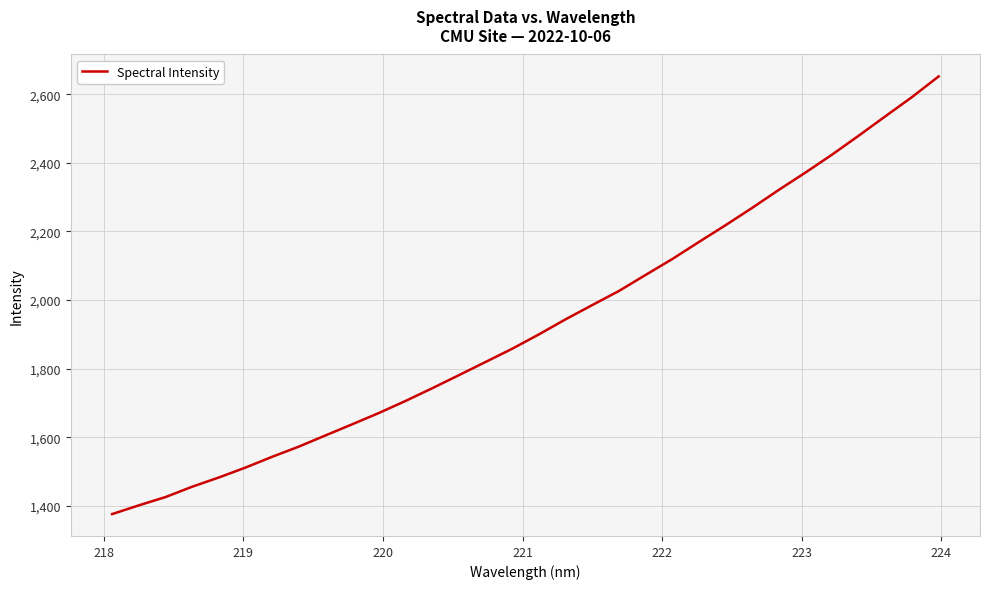

What is the difference between the maximum and minimum values?

1275.2